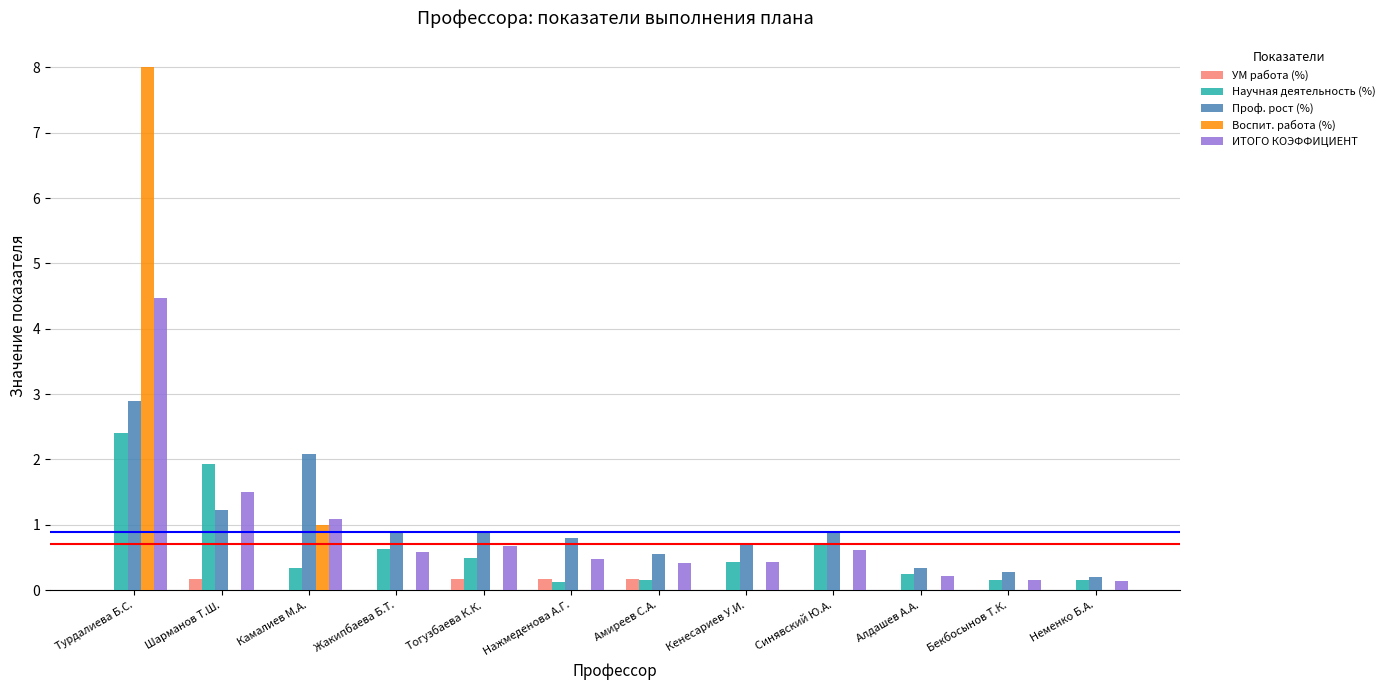

Which series changed the most between Камалиев М.А. and Амиреев С.А.?

Проф. рост (%)